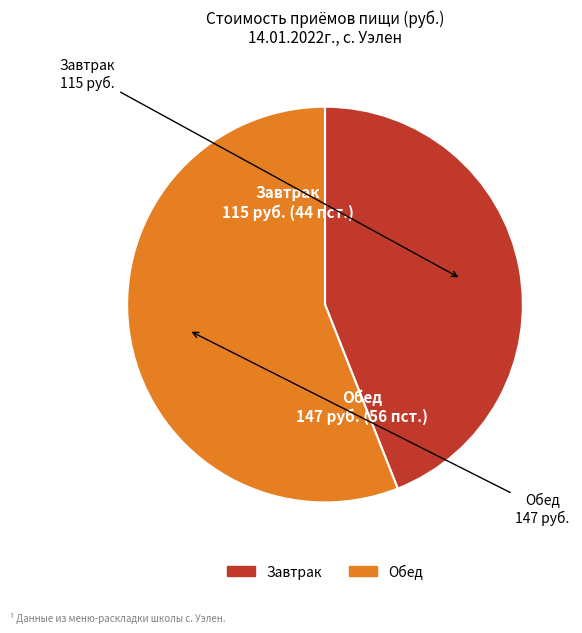

Is Обед the majority of the pie?

Yes